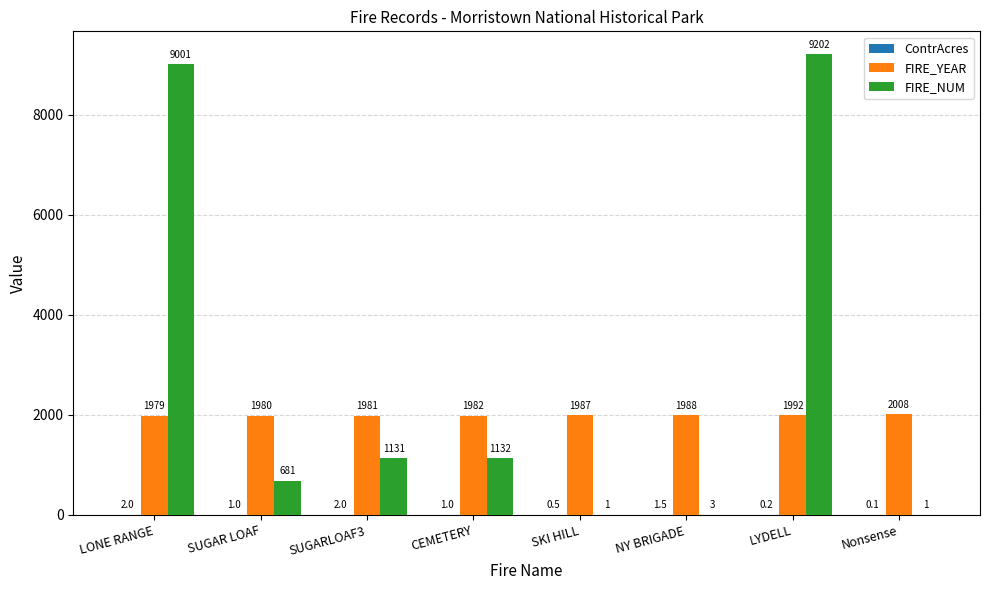

Between SUGAR LOAF and CEMETERY, which series saw the biggest shift?

FIRE_NUM